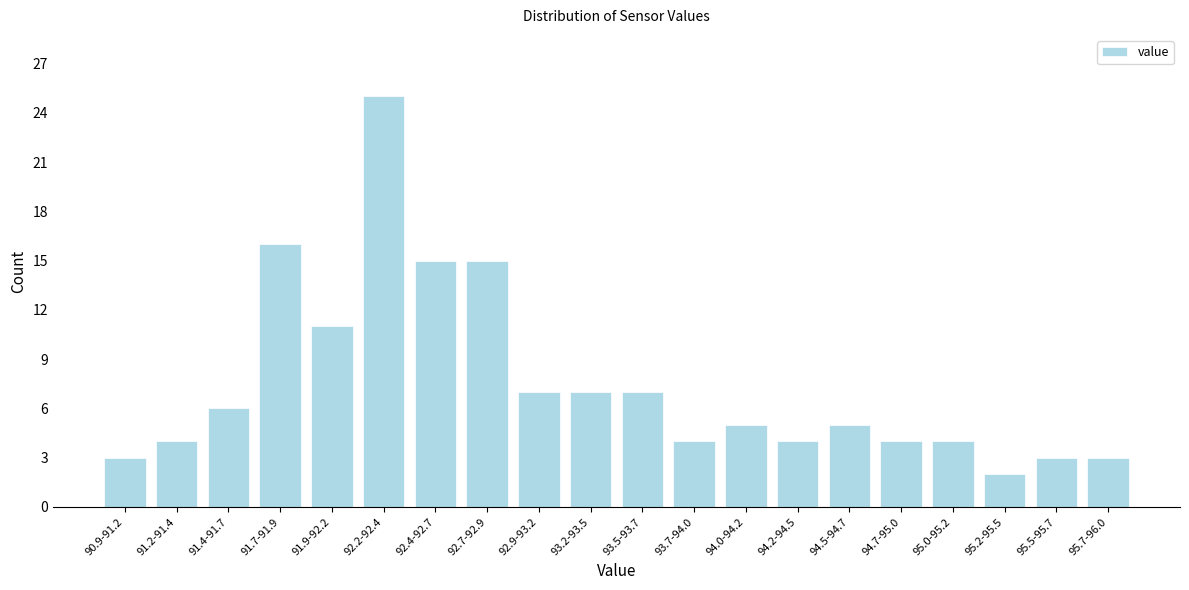

Reading right to left, list all the values displayed in this chart.

3	3	2	4	4	5	4	5	4	7	7	7	15	15	25	11	16	6	4	3